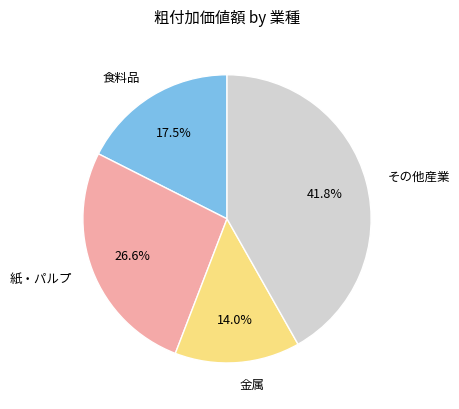

How many segments does this pie chart have?

4